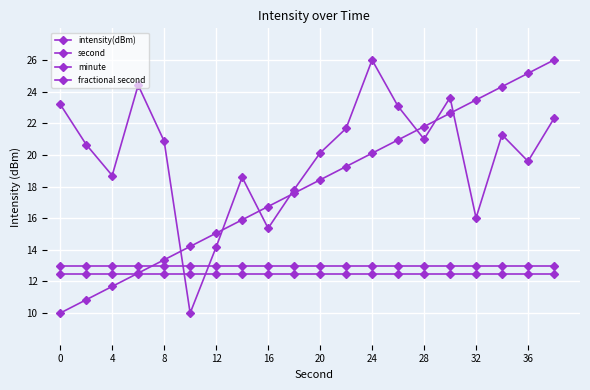

How many lines are shown in the chart?

4